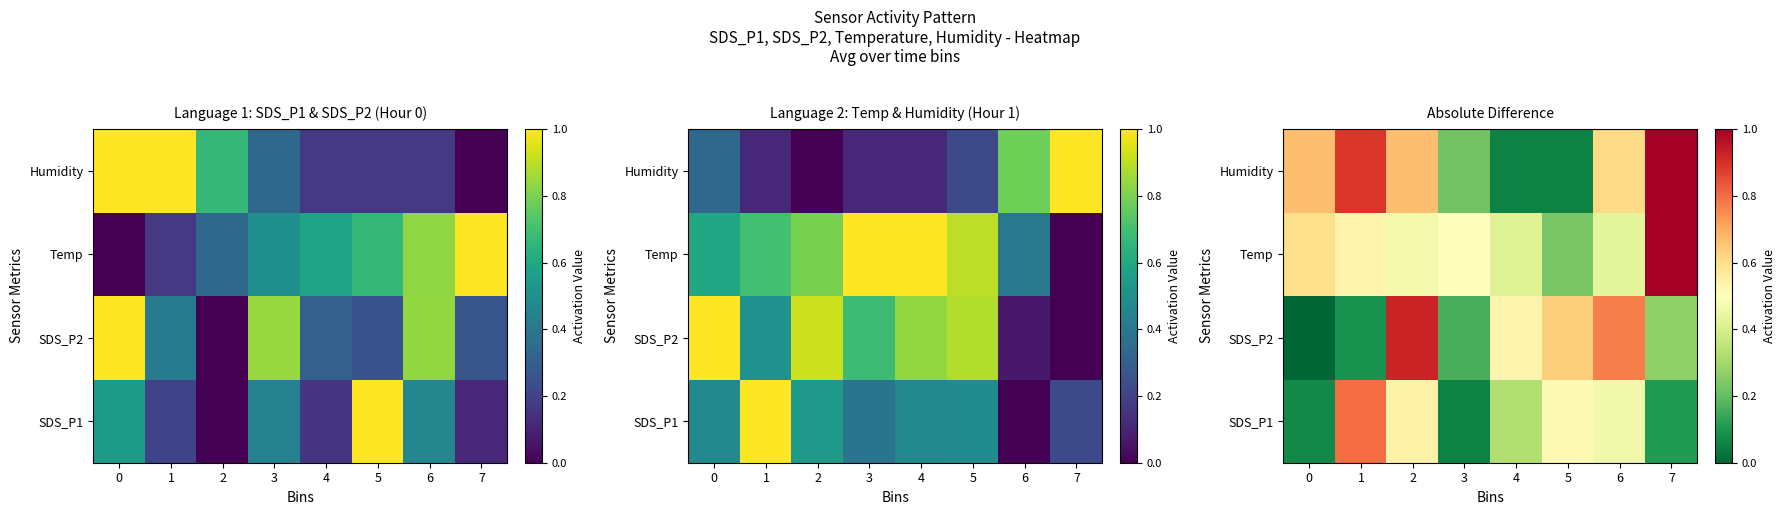

What is the total value across all series at 4?

1.3